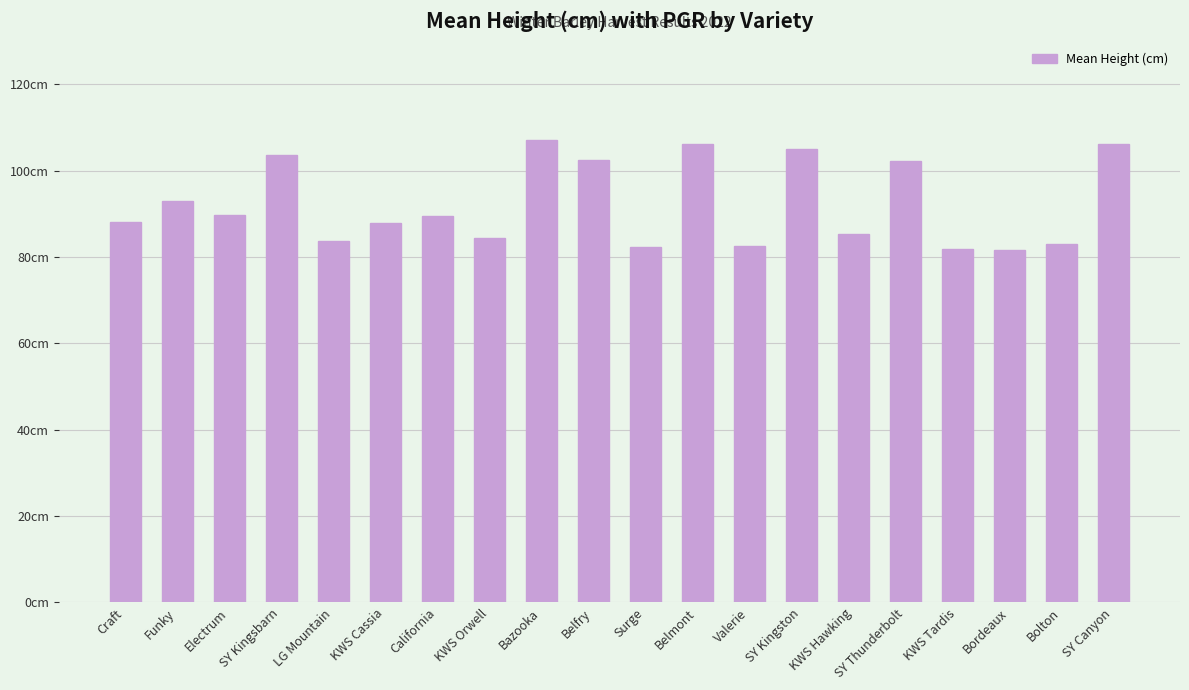

What is the minimum value shown in the chart?

81.7